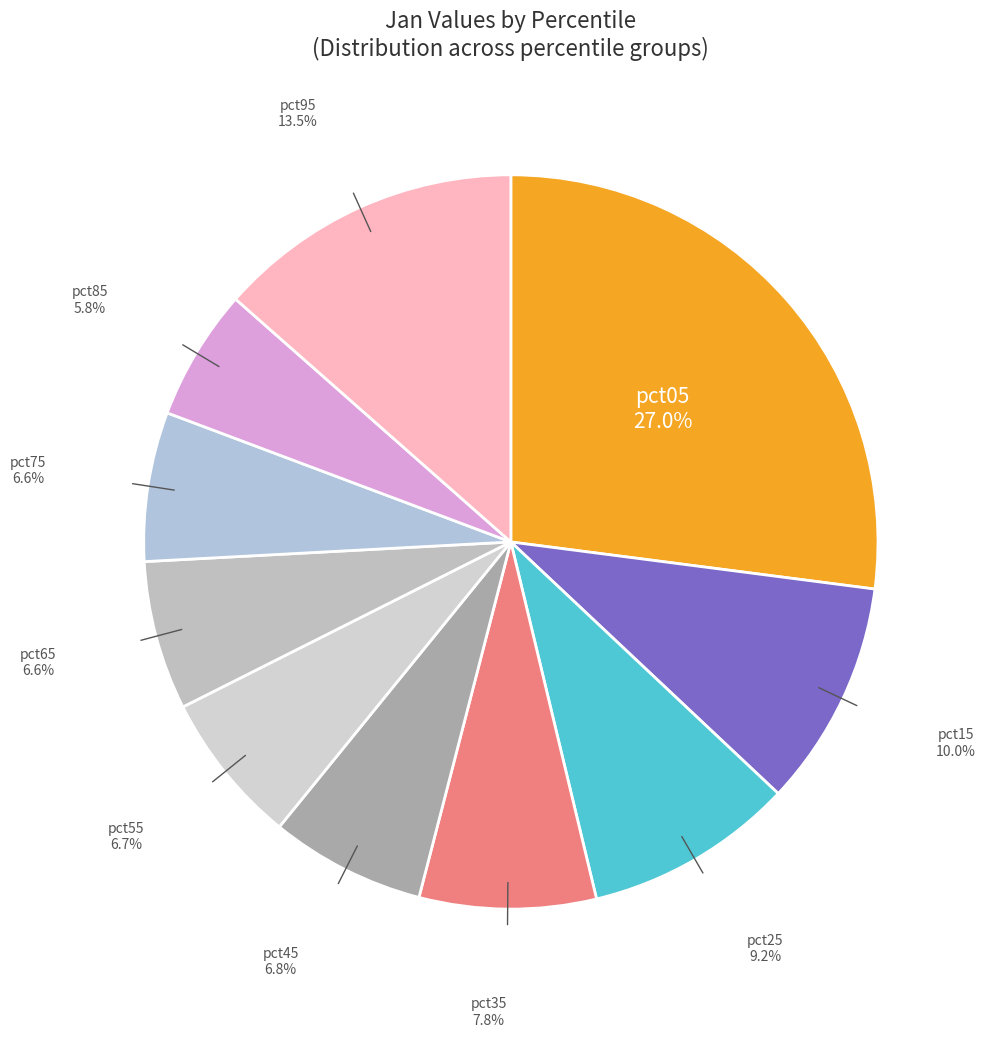

What is the smallest slice in the pie chart?

pct85